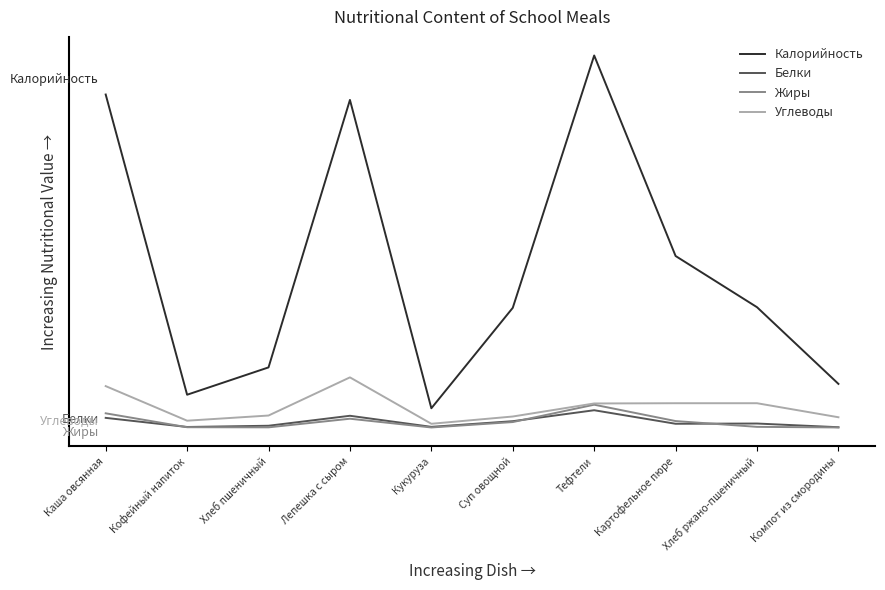

Where does the Белки series first go above 3?

Каша овсянная